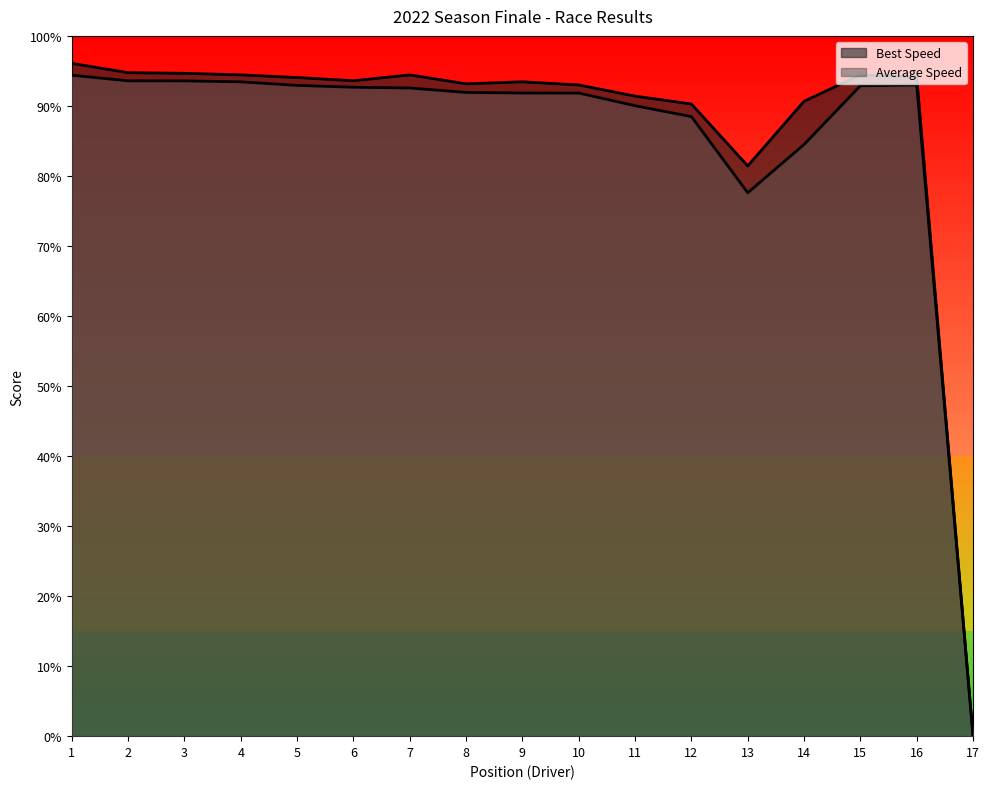

How many lines are shown in the chart?

2